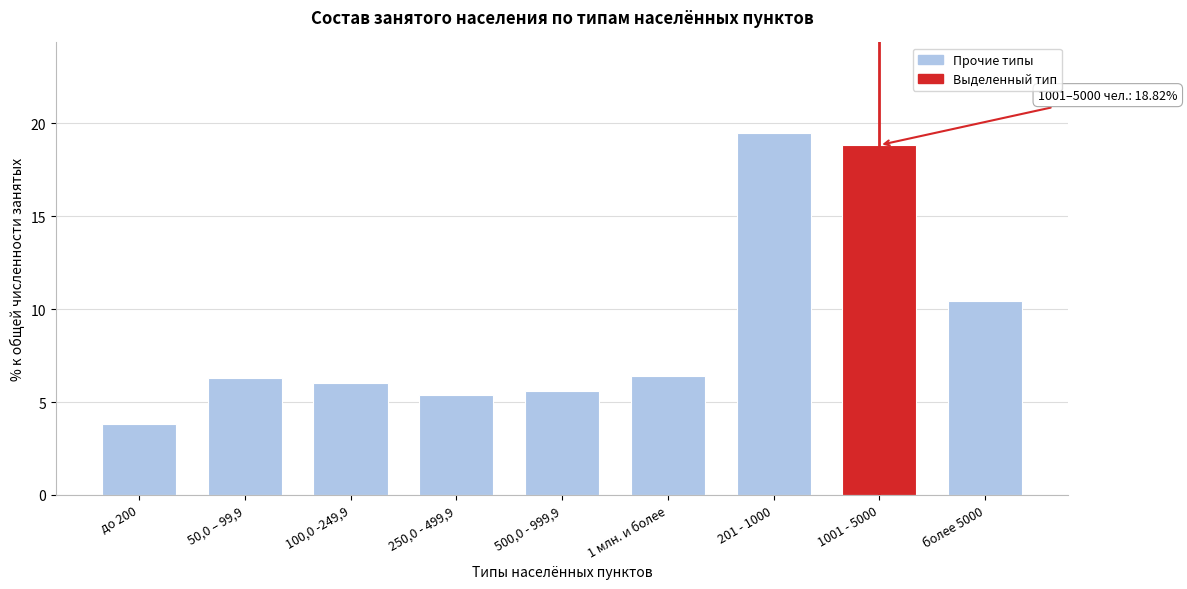

Reading left to right, what are all the values shown in this chart?

3.8	6.3	6.0	5.4	5.6	6.4	19.5	18.8	10.4